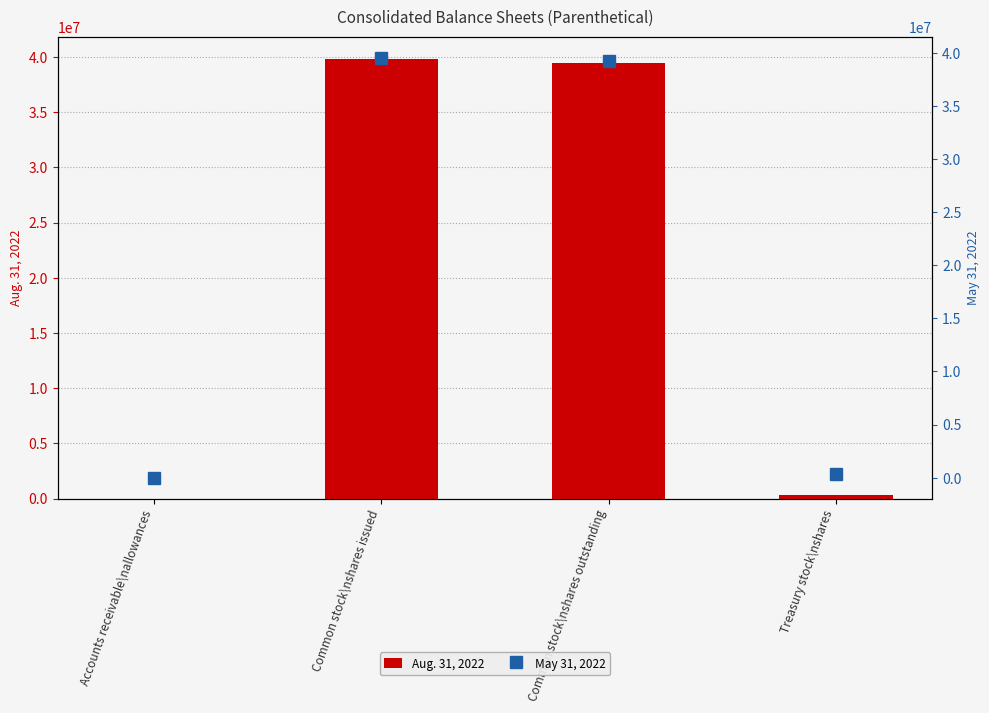

At which label is Aug. 31, 2022 closest to 19924832?

Common stock\nshares outstanding